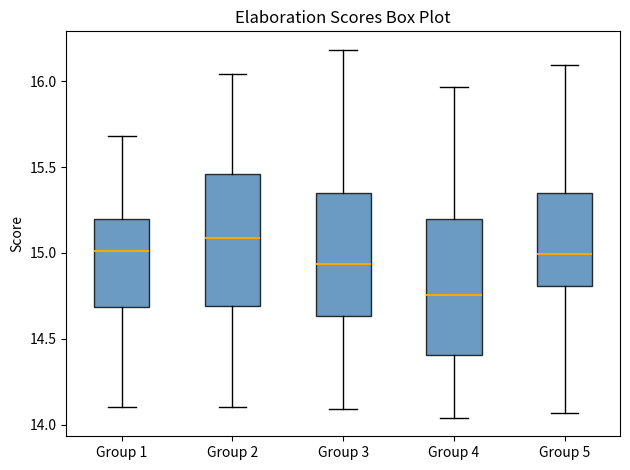

Reading left to right, transcribe this box plot: for each box, give where its median line is, the range the box spans, and where its two whiskers end, as read against the y-axis. The values are not printed on the chart, so give them approximately, as read against the axis.

Group 1: median 15.00, box 14.70 to 15.20, whiskers 14.10 to 15.70
Group 2: median 15.10, box 14.70 to 15.45, whiskers 14.10 to 16.05
Group 3: median 14.95, box 14.65 to 15.35, whiskers 14.10 to 16.20
Group 4: median 14.75, box 14.40 to 15.20, whiskers 14.05 to 15.95
Group 5: median 15.00, box 14.80 to 15.35, whiskers 14.05 to 16.10